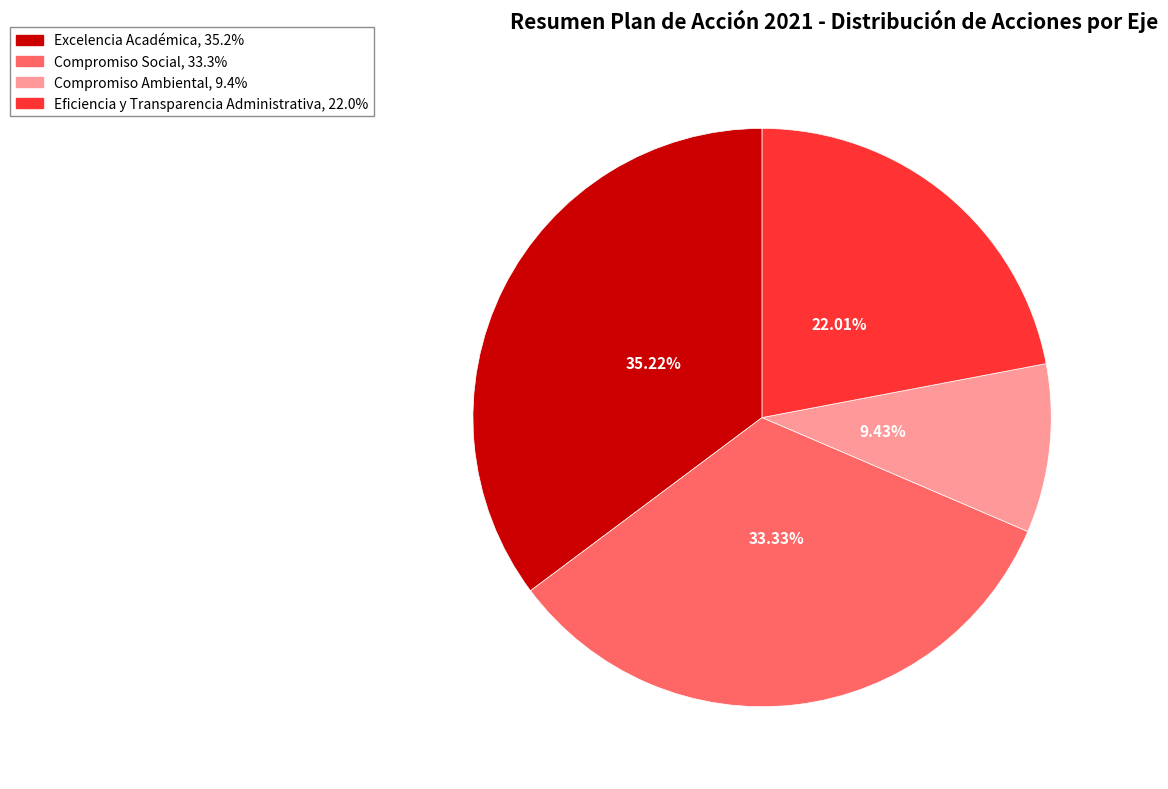

Between Compromiso Ambiental and Eficiencia y Transparencia Administrativa, which is larger?

Eficiencia y Transparencia Administrativa